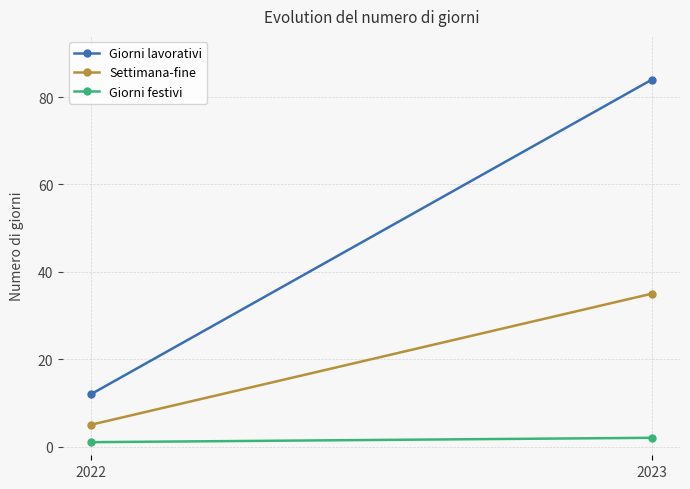

What is the highest value of the Giorni lavorativi series?

84